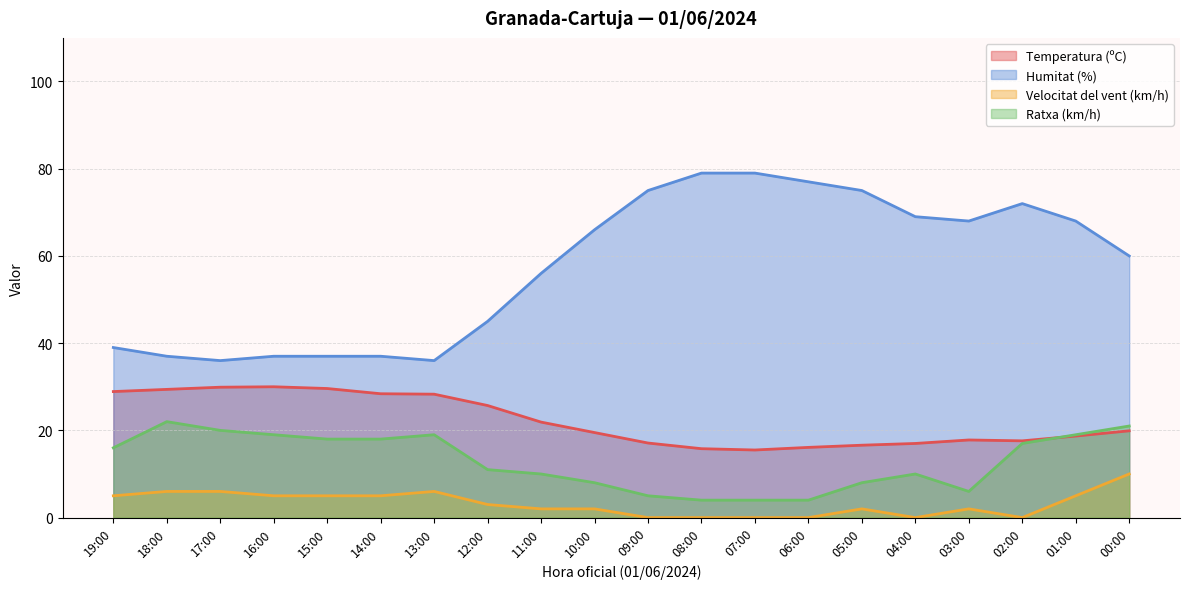

Rank the series at 06:00 from highest to lowest value.

Humitat (%), Temperatura (ºC), Ratxa (km/h), Velocitat del vent (km/h)